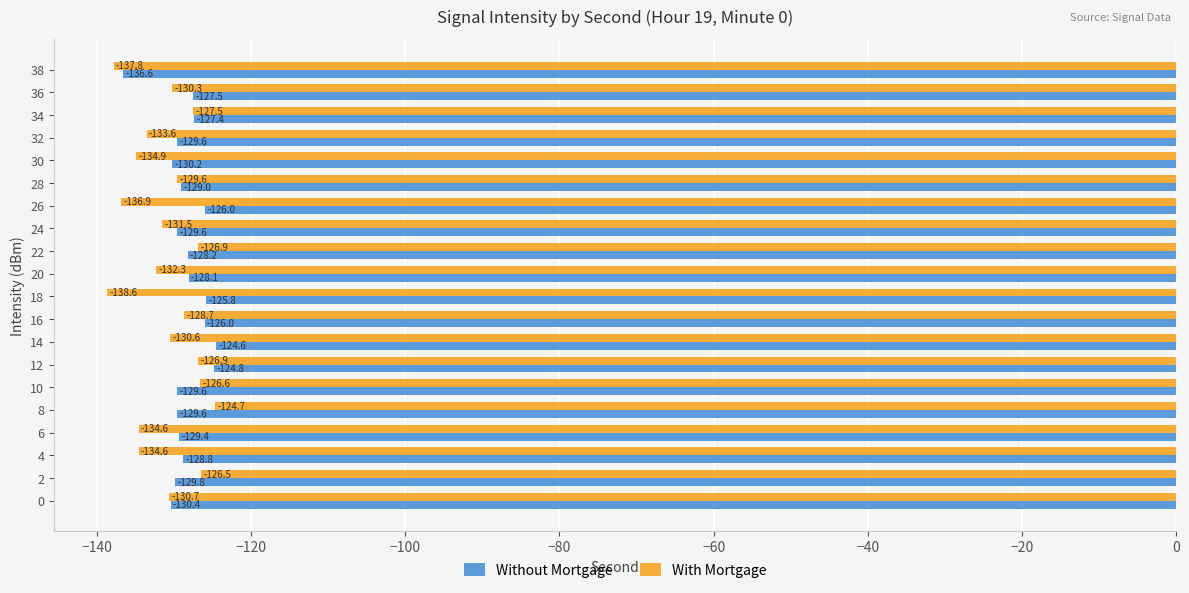

Is it true that Without Mortgage equals -128.2 at 22?

True